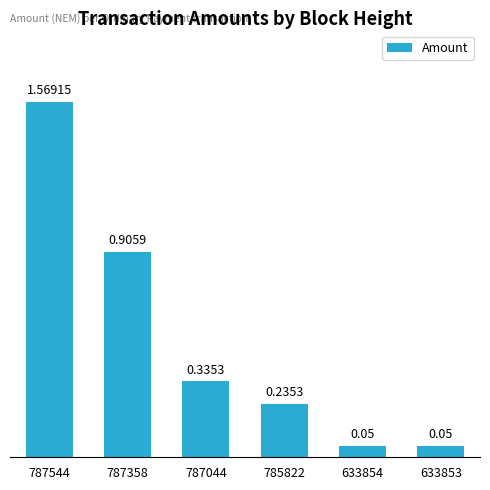

What is the average value?

0.5